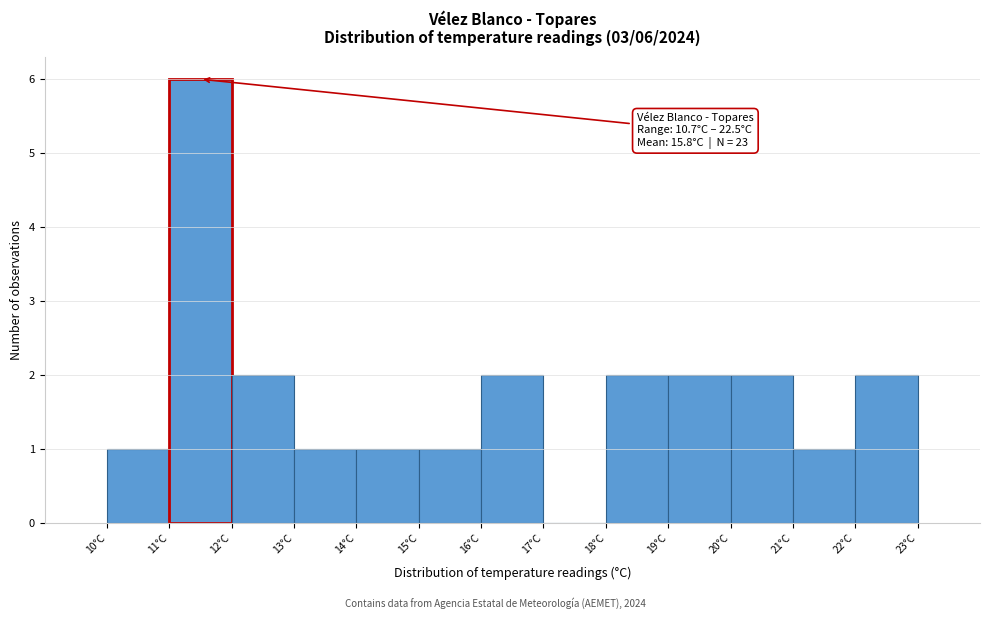

Over which range of the x-axis is the bar tallest?

11 to 12